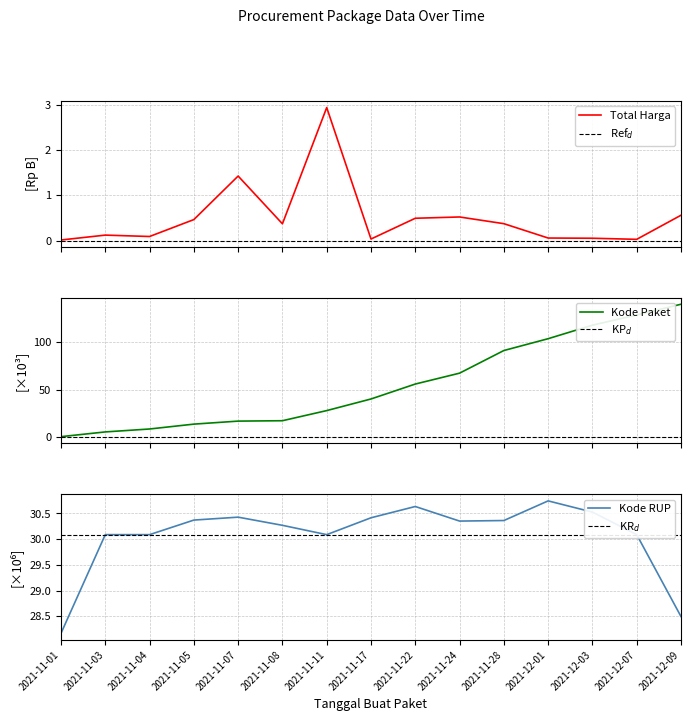

The Kode RUP series shows 30.4 at 2021-11-17. True or false?

True